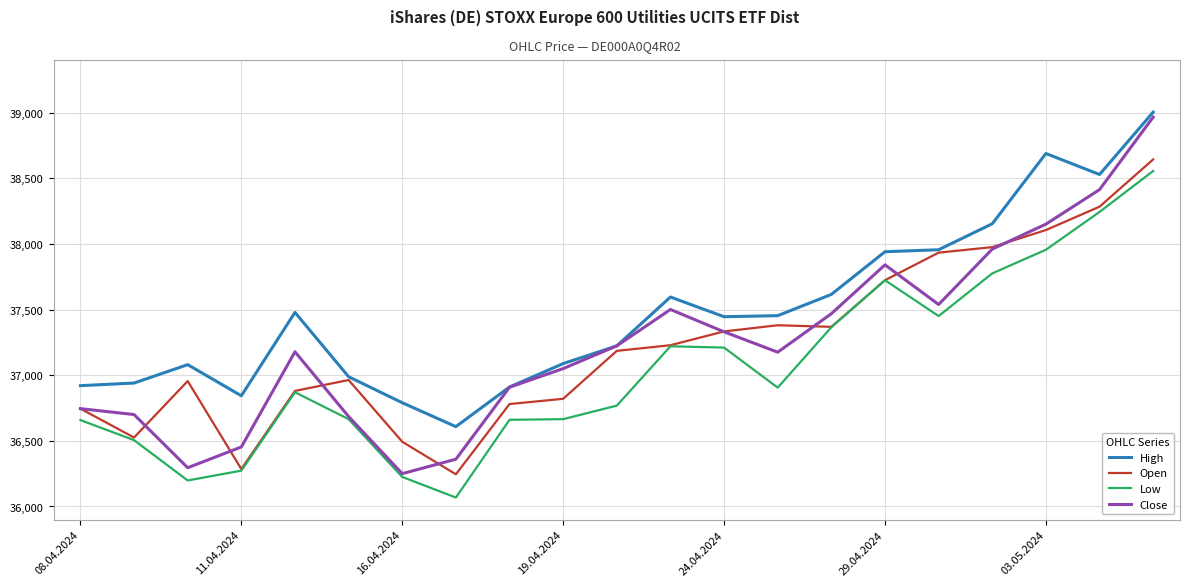

What is the difference between the second highest and minimum values in the Low series?

2175